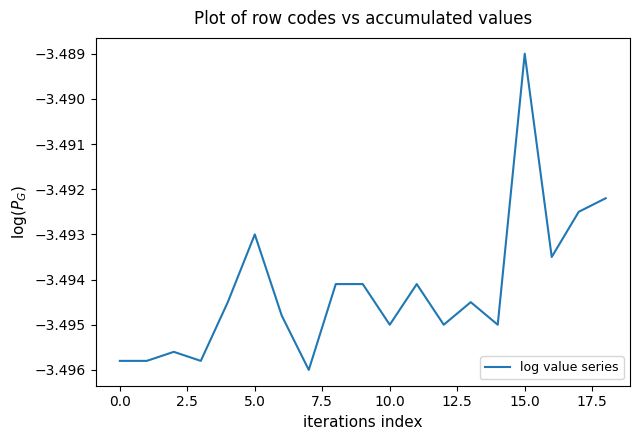

Does the chart have visible grid lines?

No